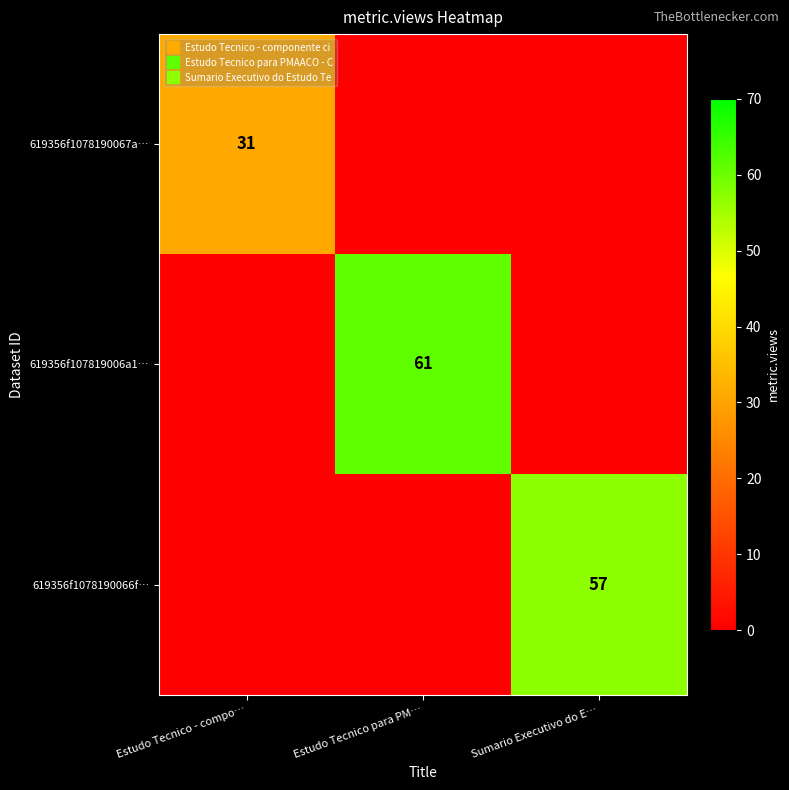

What value does the 619356f1078190066f… series have at Sumario Executivo do E…, to the nearest 5?

55